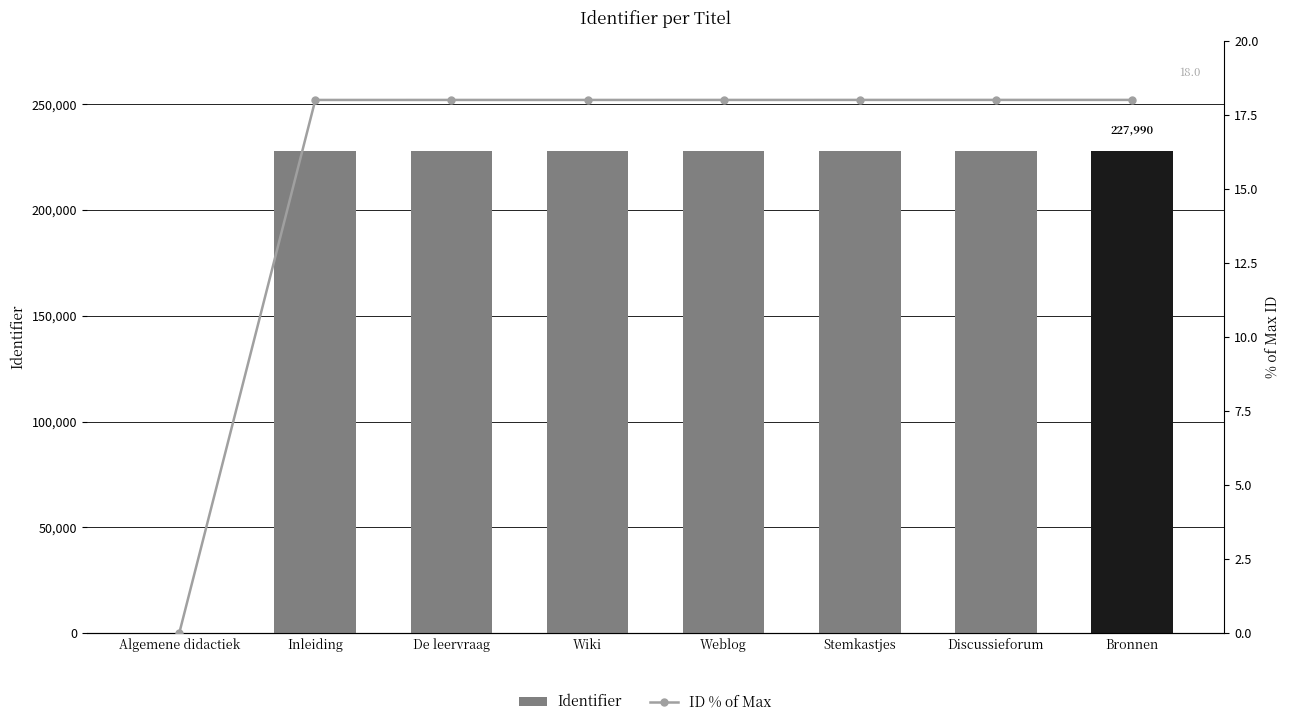

How many positive values does the Identifier series have?

7